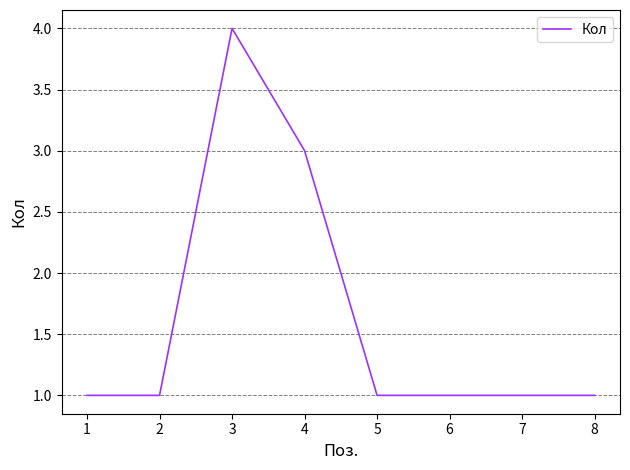

Does the chart display data point markers on the line(s)?

No